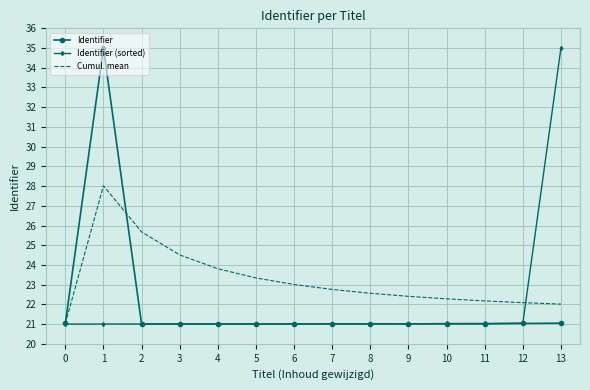

True or false: Cumul. mean has a value of 37.7 at 12.

False